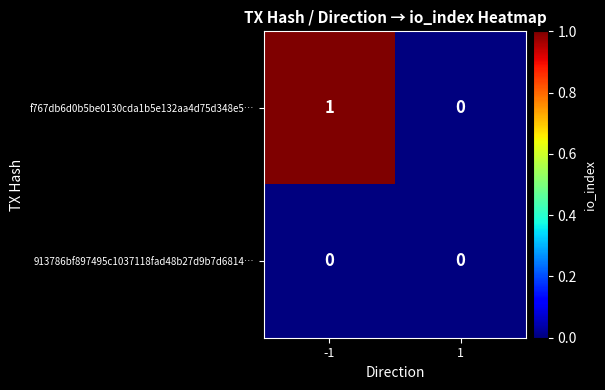

Reading left to right, list all the values displayed in this chart.

f767db6d0b5be0130cda1b5e132aa4d75d348e5…: -1=1	1=0
913786bf897495c1037118fad48b27d9b7d6814…: -1=0	1=0